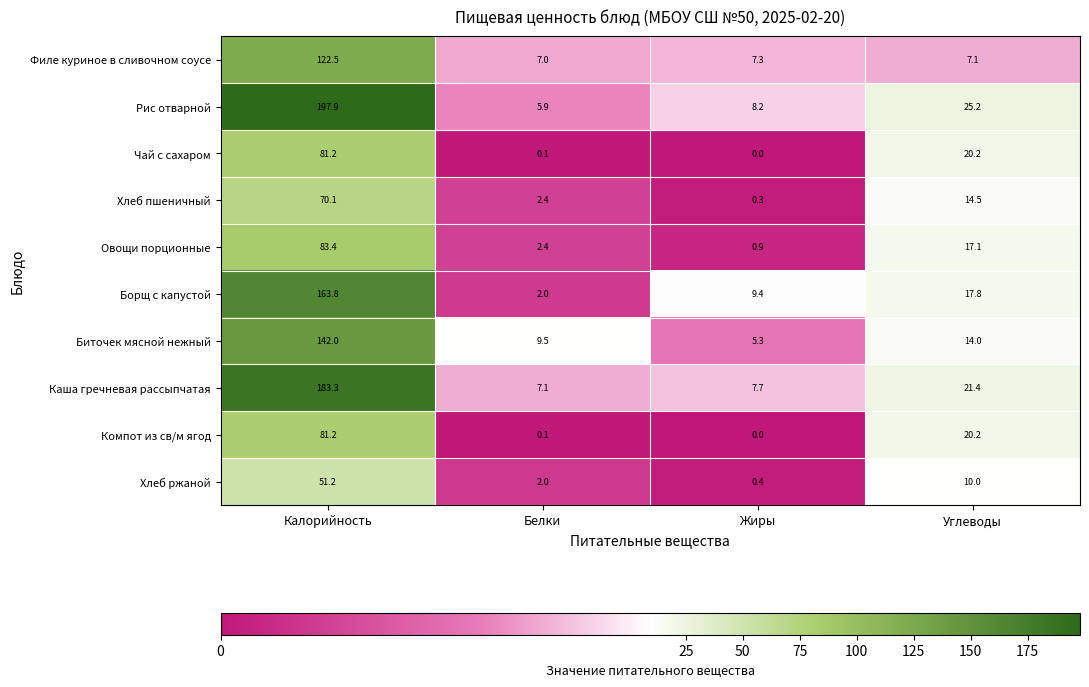

The value of Филе куриное в сливочном соусе at Калорийность is 122.5. True or false?

True